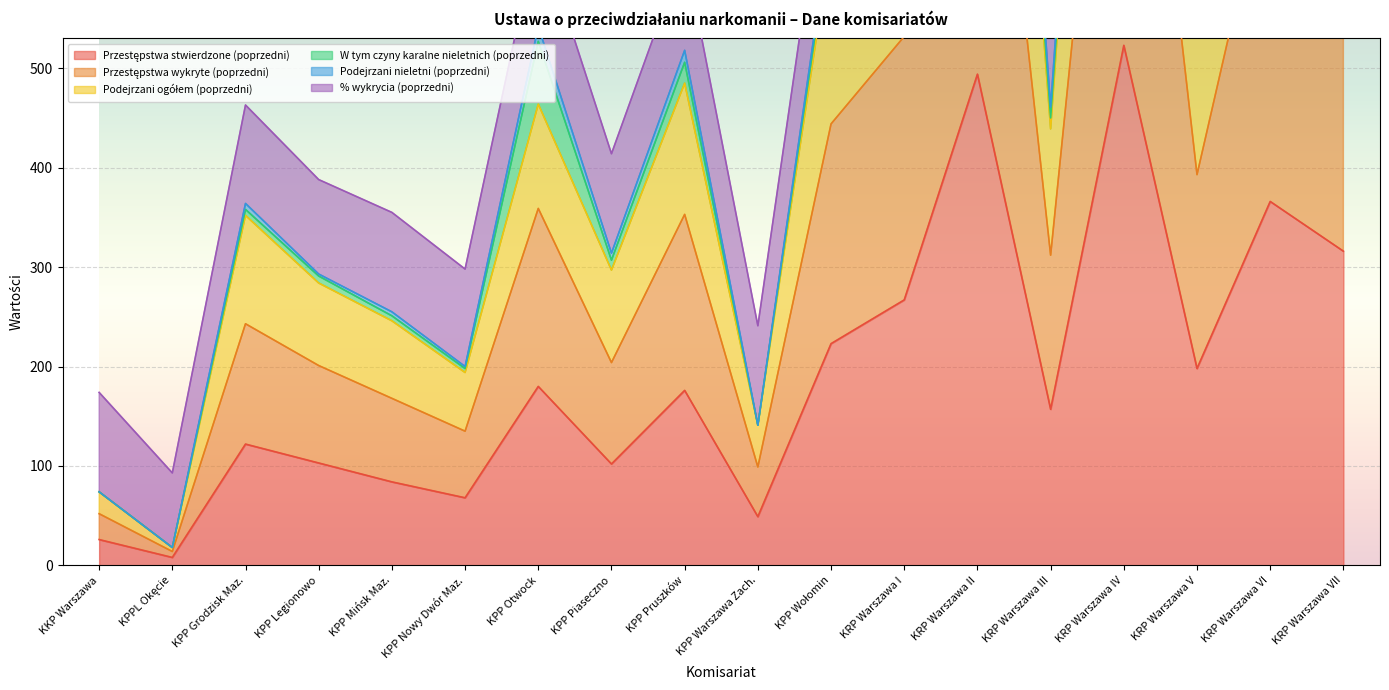

Which category has the highest value in the Przestępstwa stwierdzone (poprzedni) series?

KRP Warszawa IV